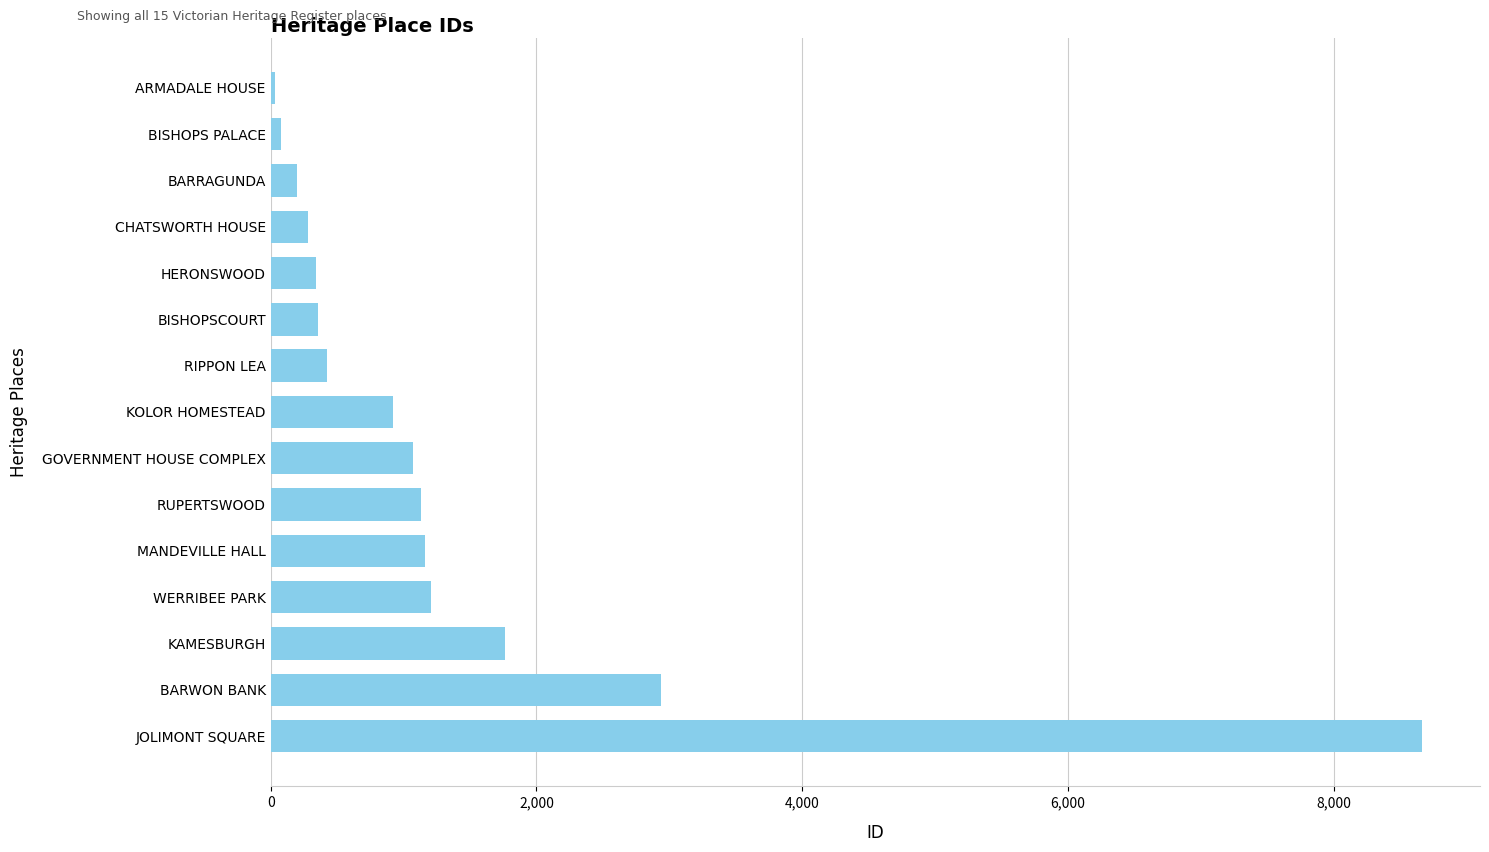

What is the smallest value displayed?

30